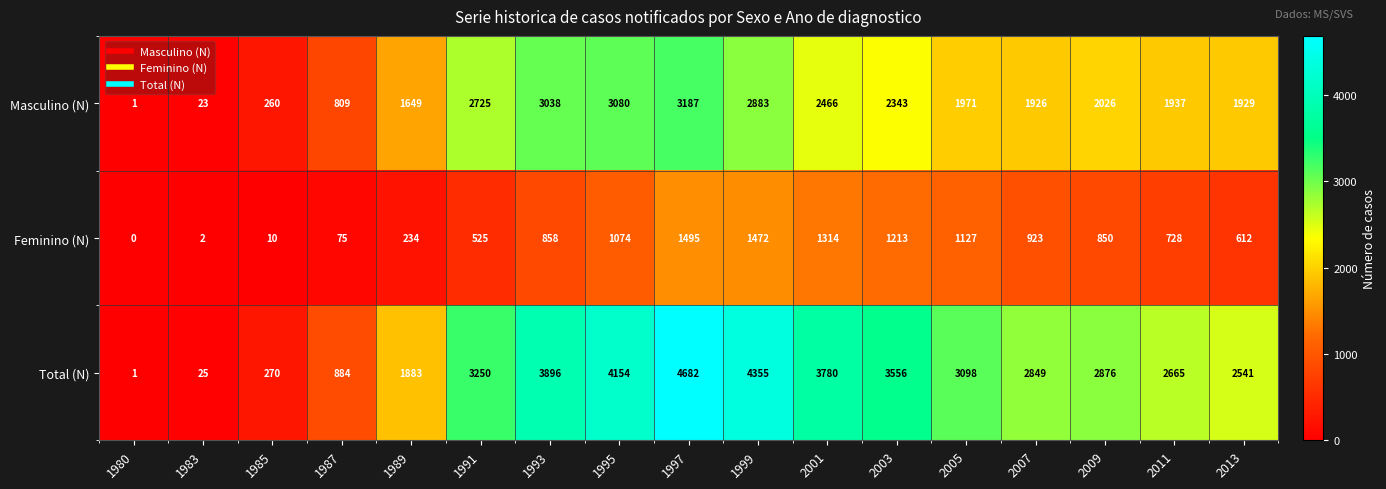

What is the difference between the highest and lowest values at 1987?

809